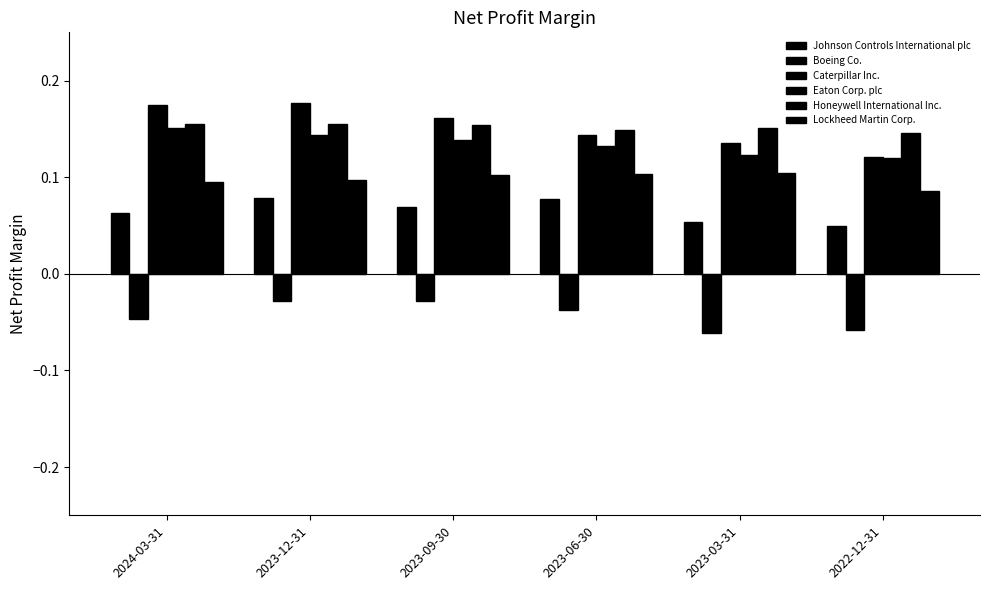

What is the sum of the Caterpillar Inc. values at 2023-09-30 and 2024-03-31?

0.3